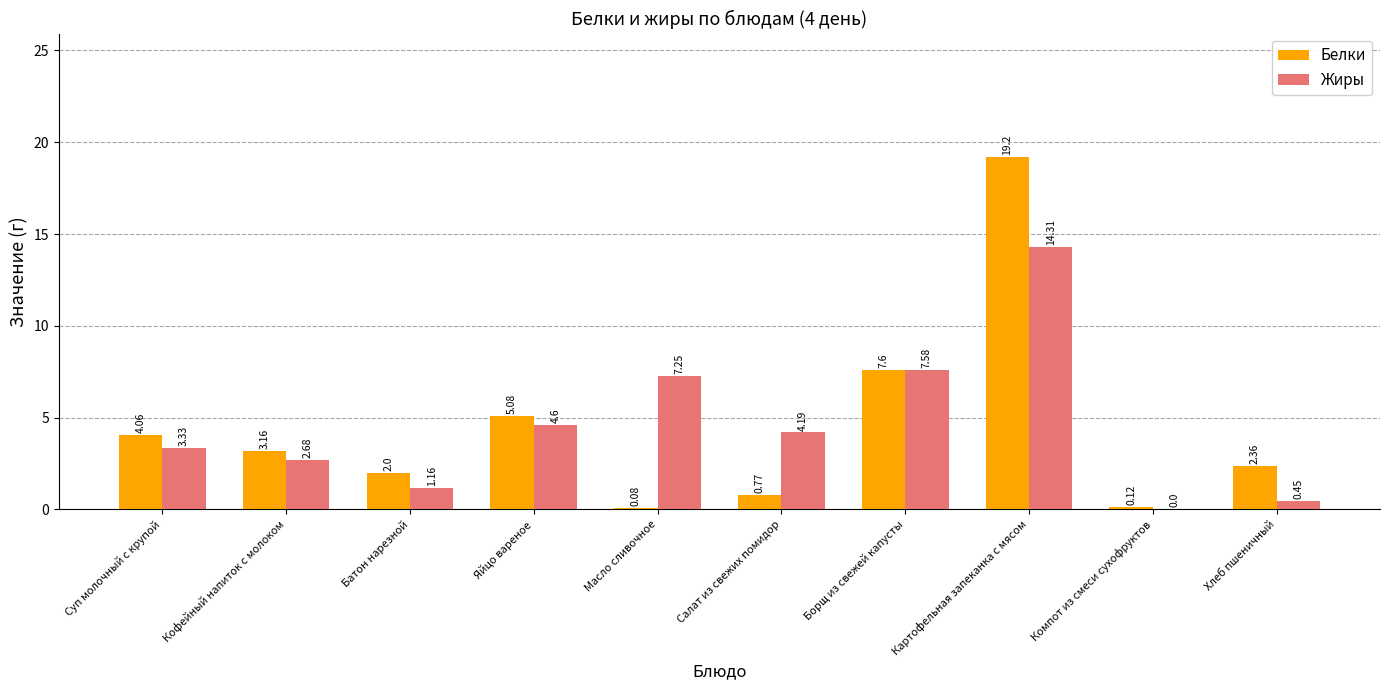

True or false: Белки has a value of 2.0 at Батон нарезной.

True